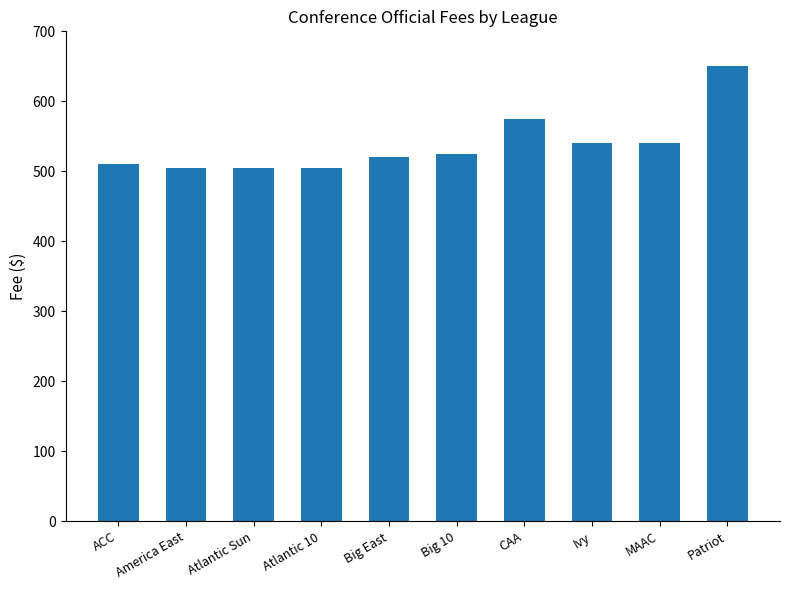

Reading right to left, list all the values displayed in this chart.

Patriot=650	MAAC=540	Ivy=540	CAA=575	Big 10=525	Big East=520	Atlantic 10=505	Atlantic Sun=505	America East=505	ACC=510